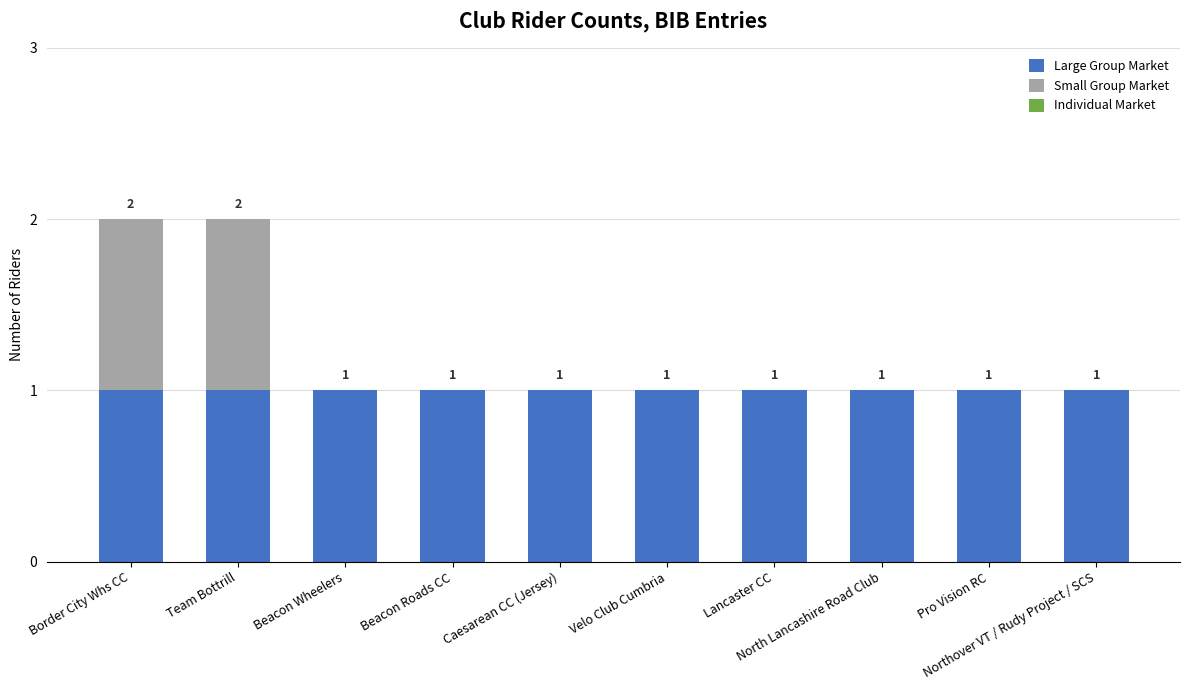

Does the chart contain stacked bars?

Yes